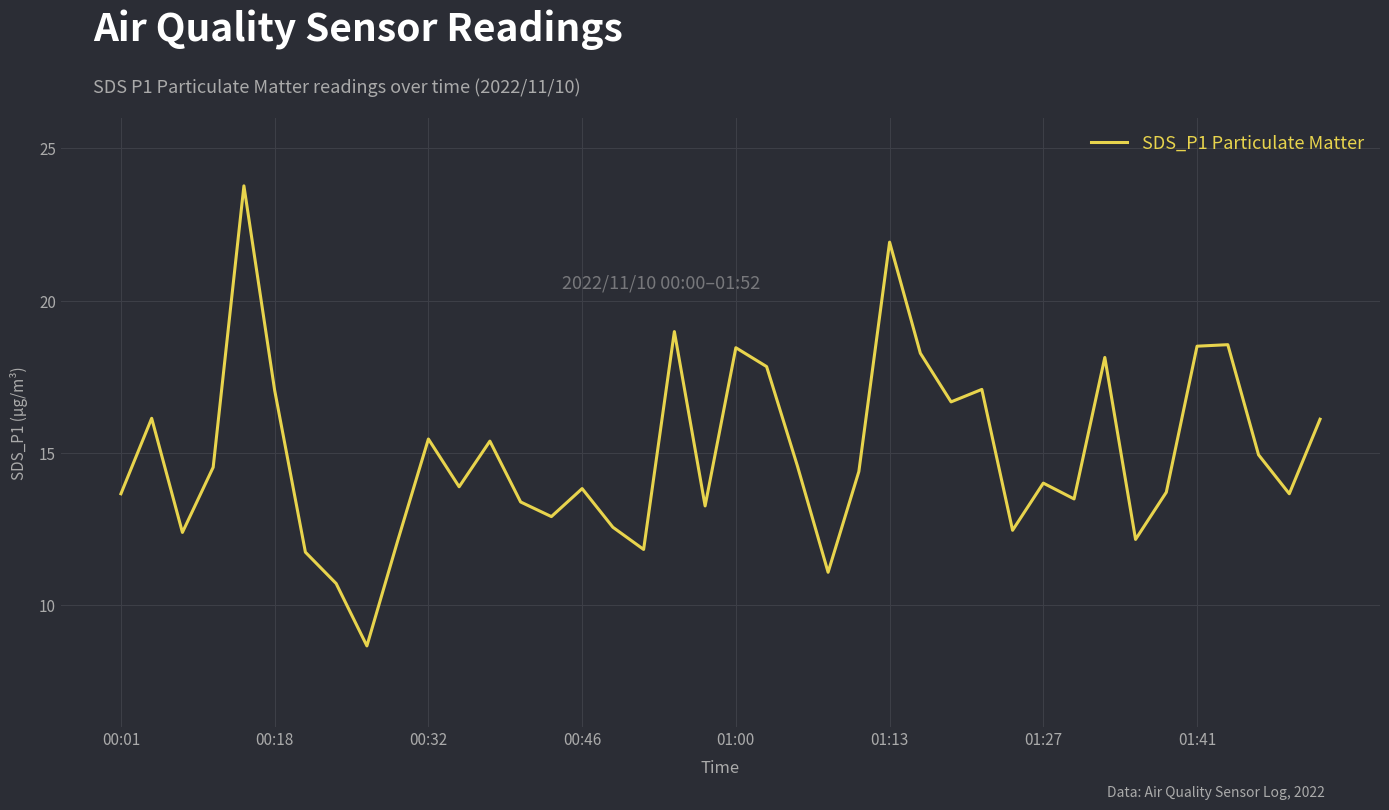

What is the difference between the maximum and minimum values?

15.1